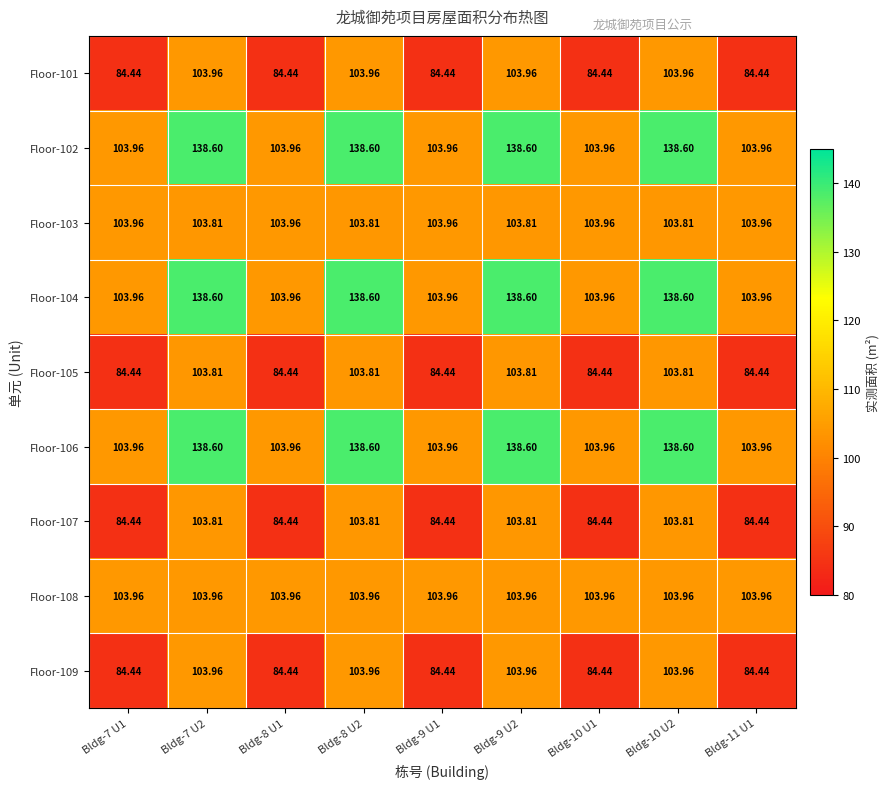

Is the value of Floor-101 at Bldg-10 U1 greater than the value of Floor-109 at Bldg-7 U2?

No